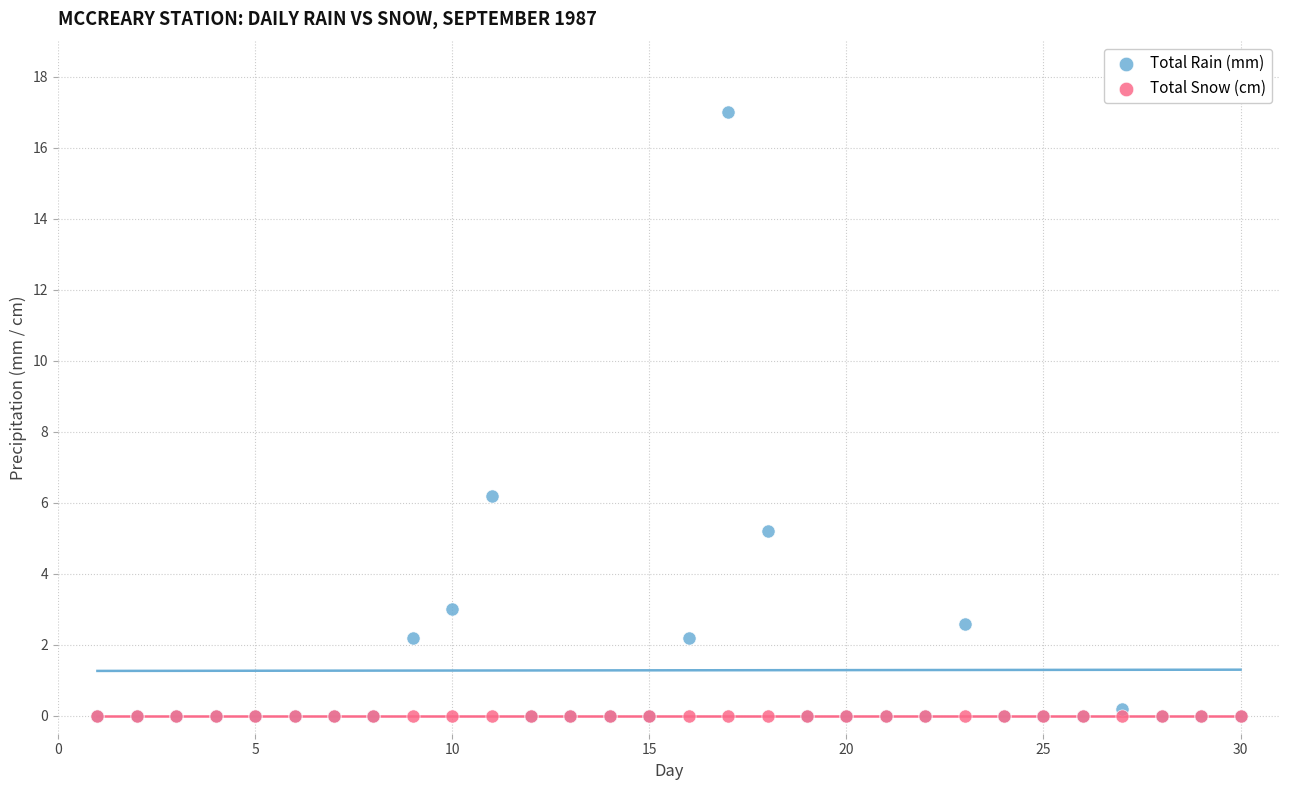

Across all series, what Y value is closest to 8?

6.2